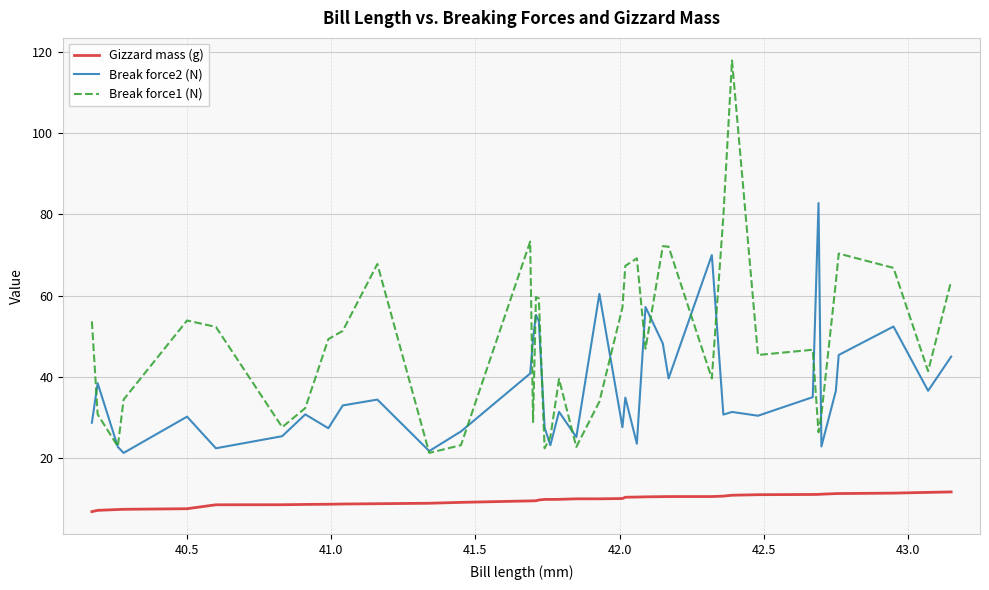

What is the sum of all Gizzard mass (g) values?

393.3